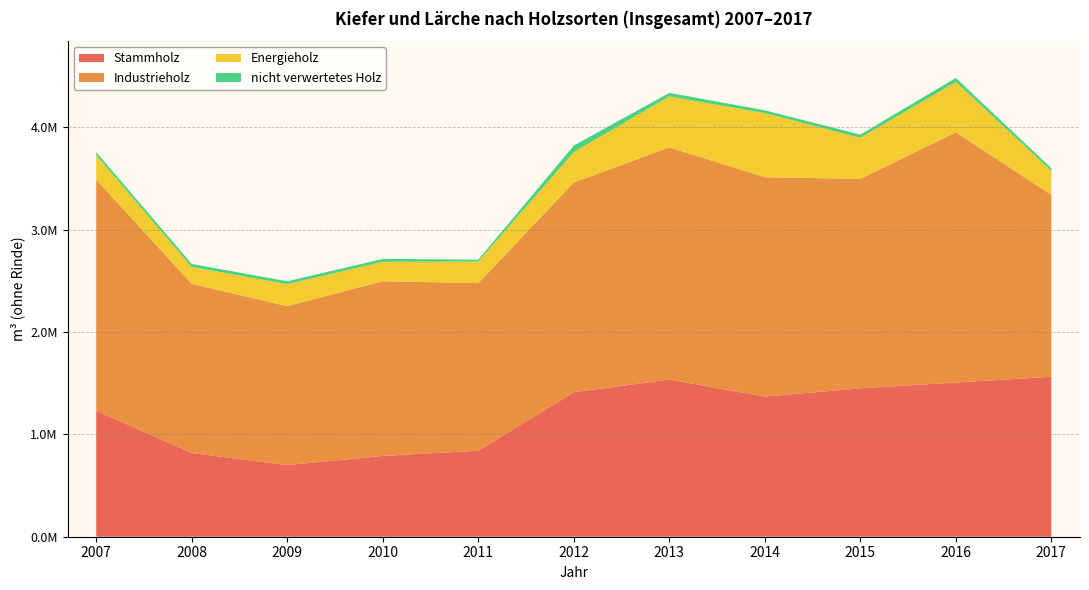

Reading left to right, extract all data points from this chart.

Stammholz: 1232287.4	818307.0	700383.4	789596.5	841163.0	1412151.3	1536290.0	1369756.3	1450243.9	1507563.5	1562793.8
Industrieholz: 2257781.6	1652935.1	1553153.0	1707783.5	1637386.9	2049829.1	2269272.4	2144004.9	2047471.1	2445124.5	1778399.9
Energieholz: 239811.8	164796.0	215598.5	189228.0	211247.5	297856.2	497757.8	626928.7	401030.9	491889.8	235184.4
nicht verwertetes Holz: 29535.0	30503.0	27642.5	29133.2	18352.0	63740.0	35318.9	27239.8	31538.0	40161.4	25882.0